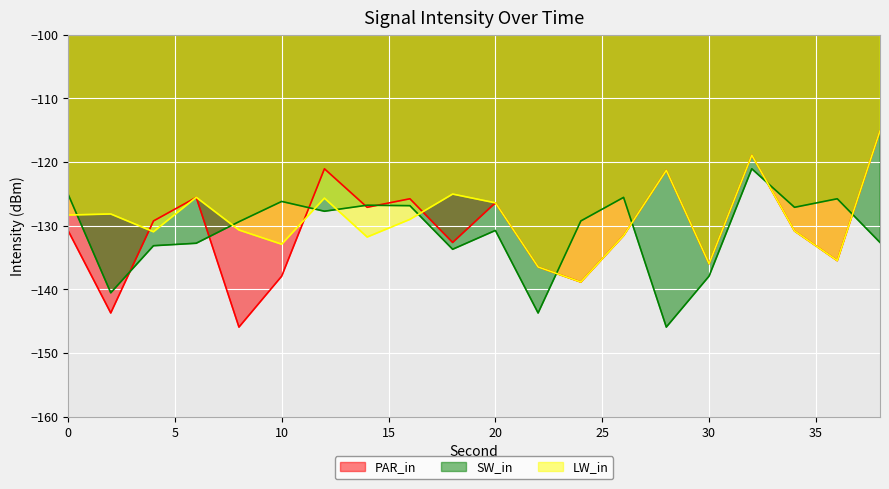

Between which two adjacent categories do LW_in and PAR_in first intersect?

2 and 4